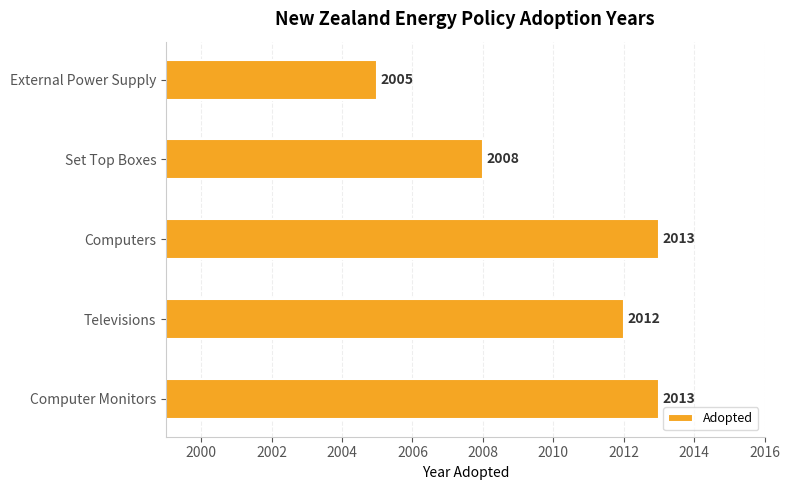

Approximately how many times larger is the value at Set Top Boxes compared to External Power Supply?

1.0